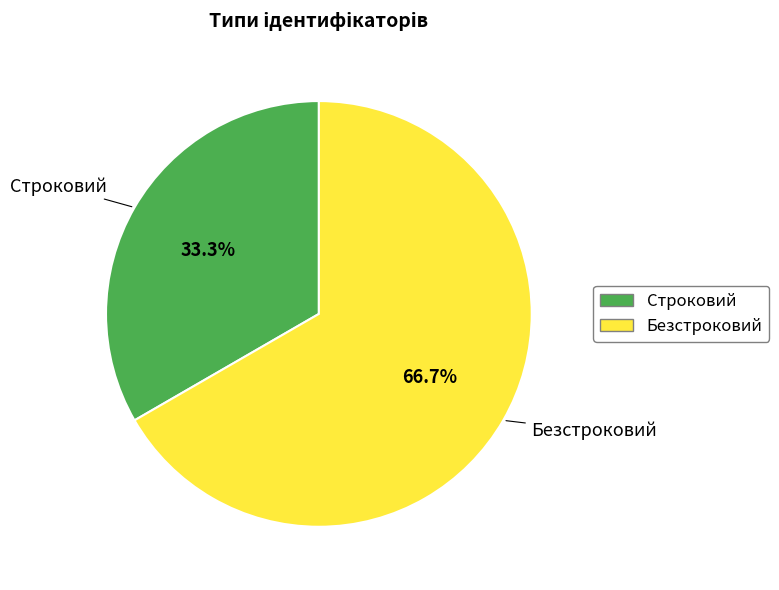

Which category accounts for the majority?

Безстроковий